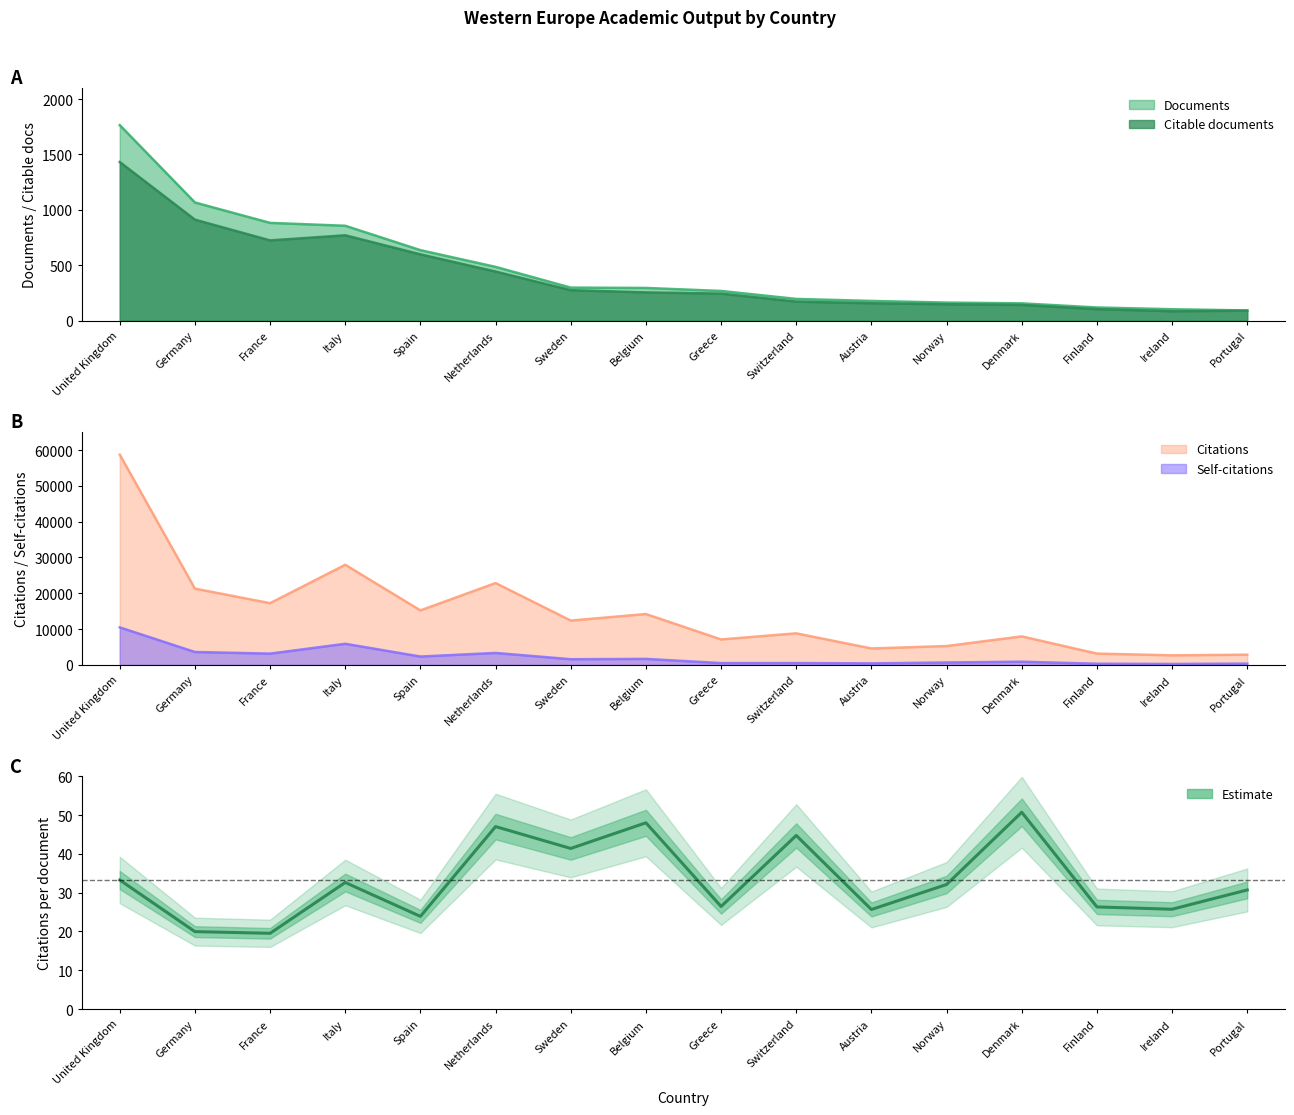

What is the change in value from Netherlands to Ireland?

-21.3